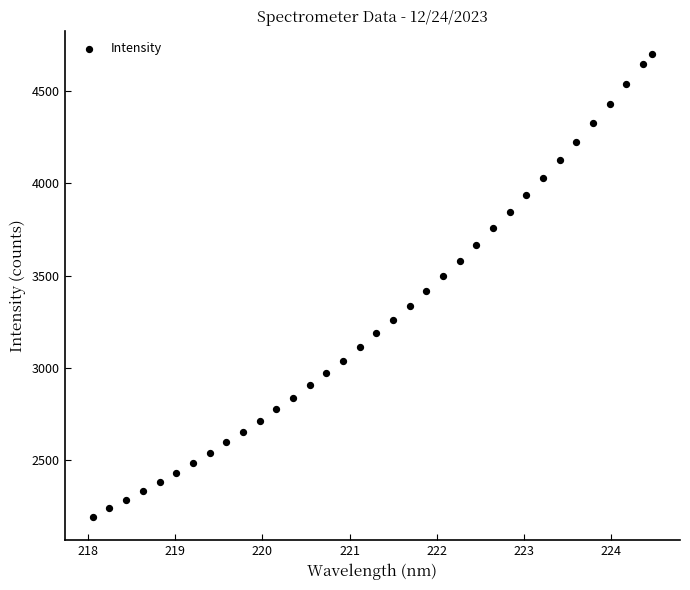

What is the range of Y values (max minus min)?

2507.0